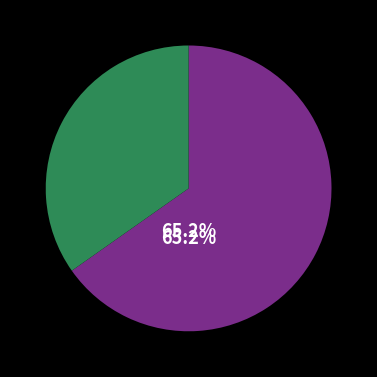

Does any single category account for the majority?

Yes